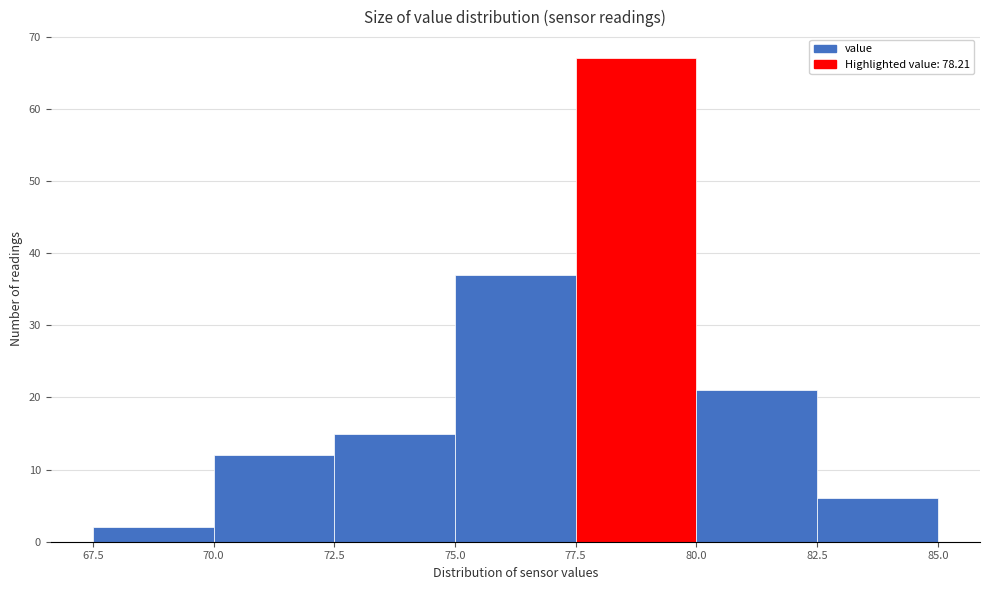

Reading left to right, list every bar in this chart as the range it spans on the x-axis followed by its height. The values are not printed on the chart, so give them approximately, as read against the axis.

67.5 to 70.0: 2
70.0 to 72.5: 12
72.5 to 75.0: 15
75.0 to 77.5: 37
77.5 to 80.0: 67
80.0 to 82.5: 21
82.5 to 85.0: 6